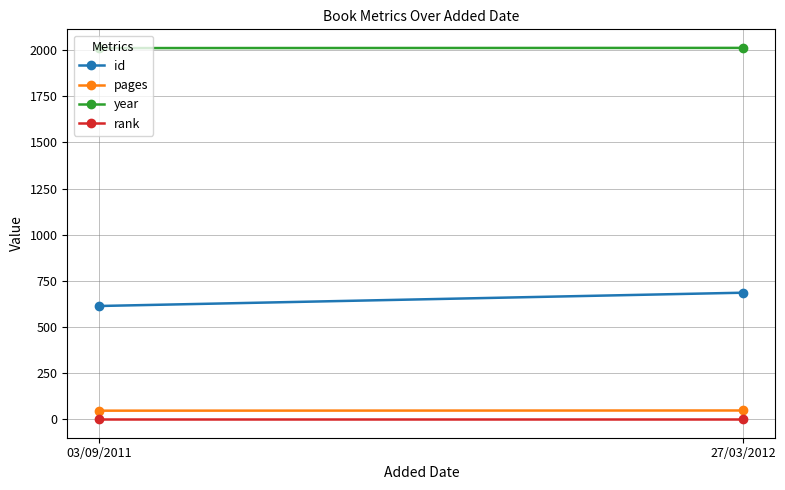

What position from the left is 03/09/2011?

1